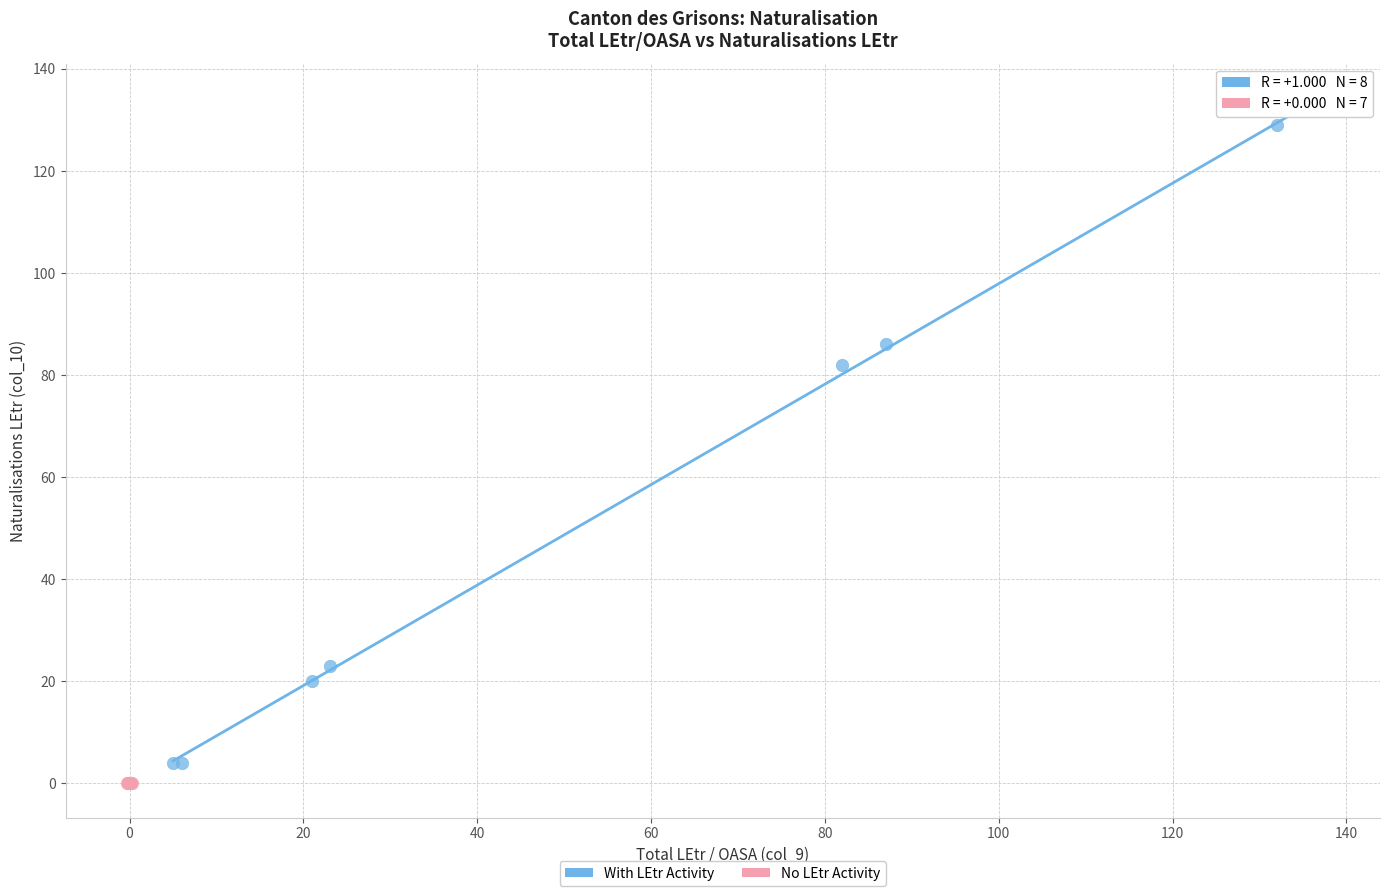

Which series reaches the maximum Y coordinate?

With LEtr Activity